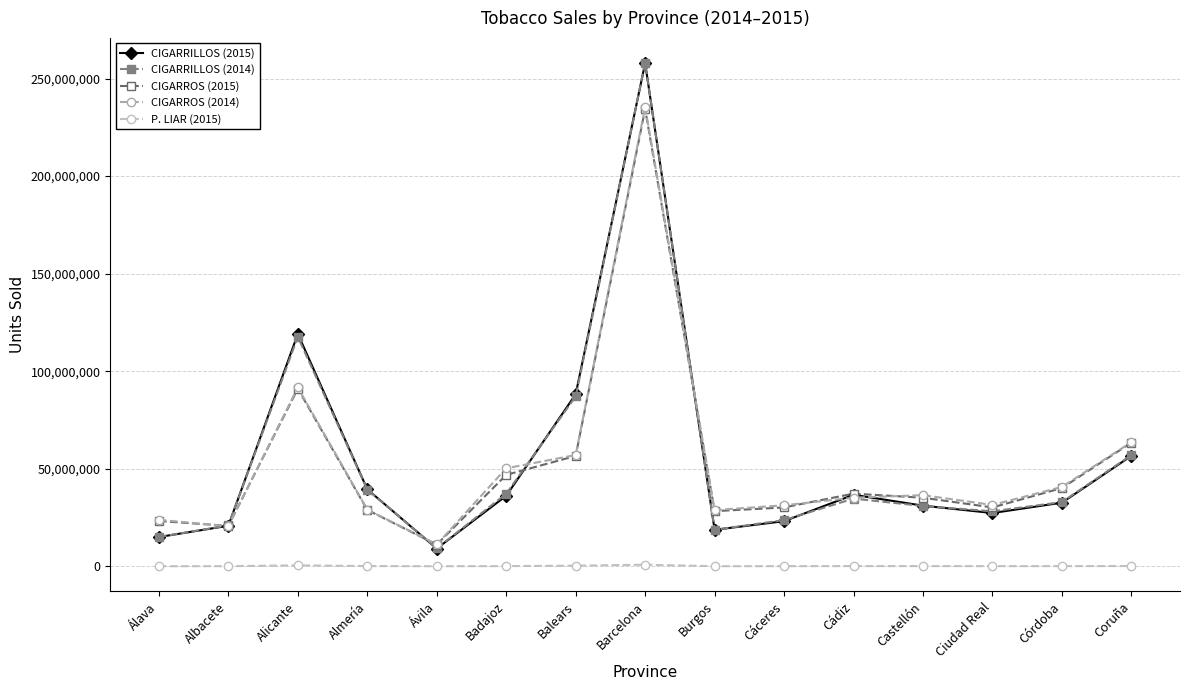

The value of CIGARROS (2015) at Córdoba is 40092077. True or false?

True